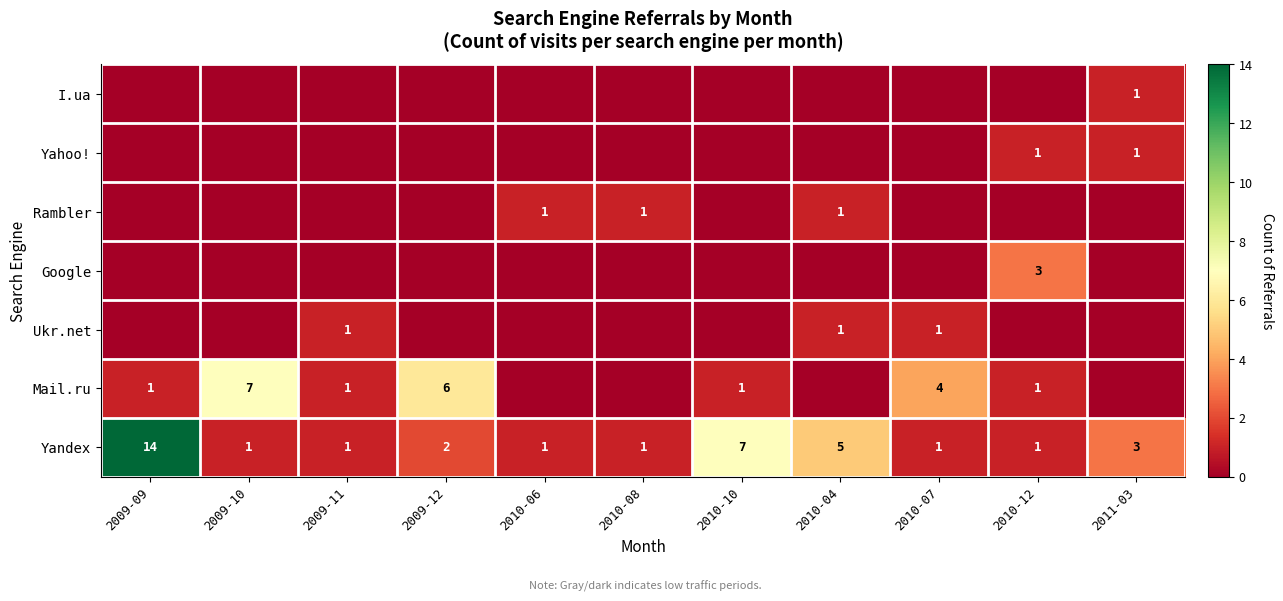

At which category is the sum across all series the highest?

2009-09